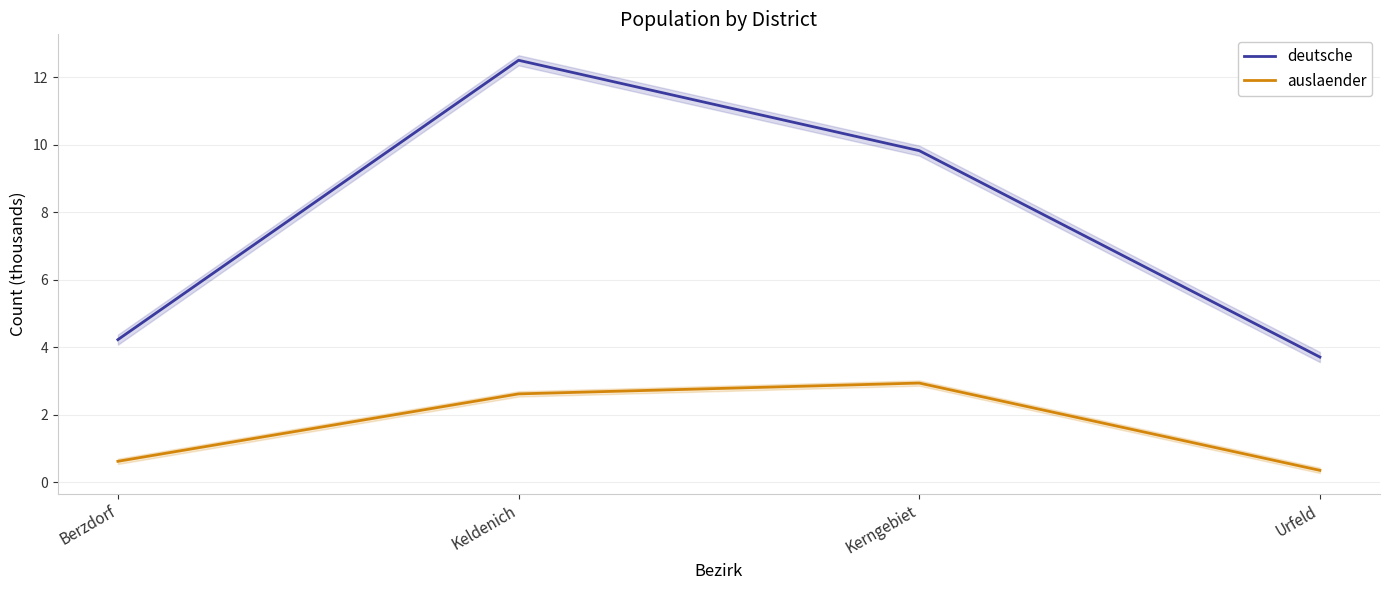

True or false: auslaender has a value of 0.4 at Urfeld.

True